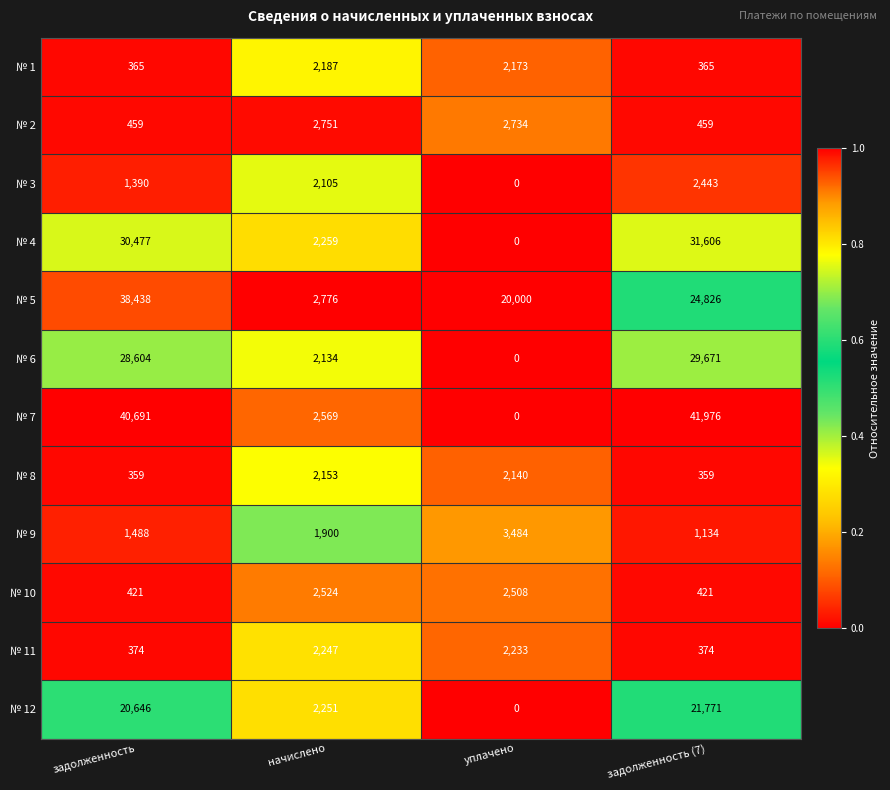

At which category is the sum across all series the highest?

задолженность